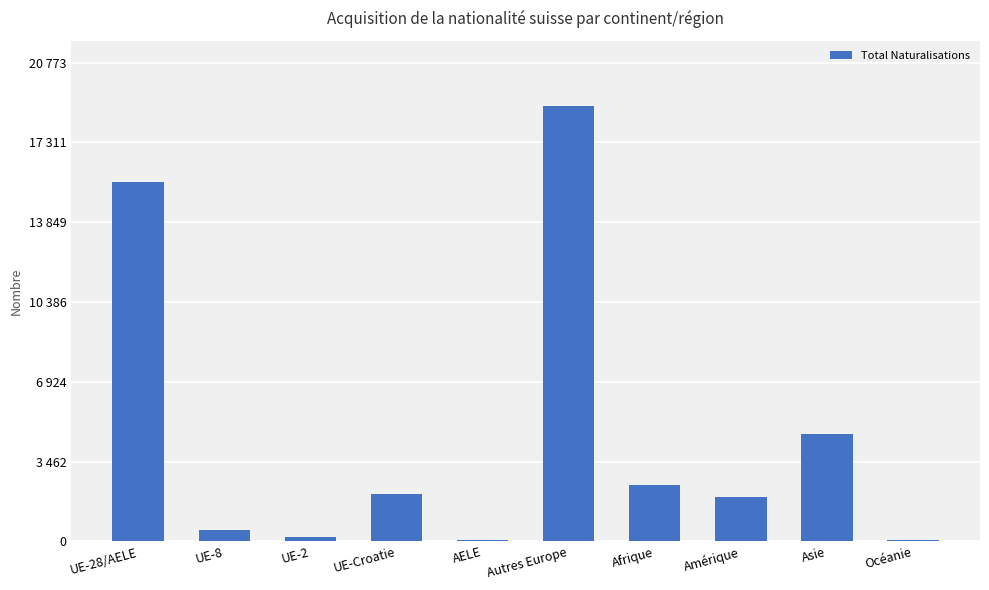

Rank the categories by value from lowest to highest.

AELE, Océanie, UE-2, UE-8, Amérique, UE-Croatie, Afrique, Asie, UE-28/AELE, Autres Europe